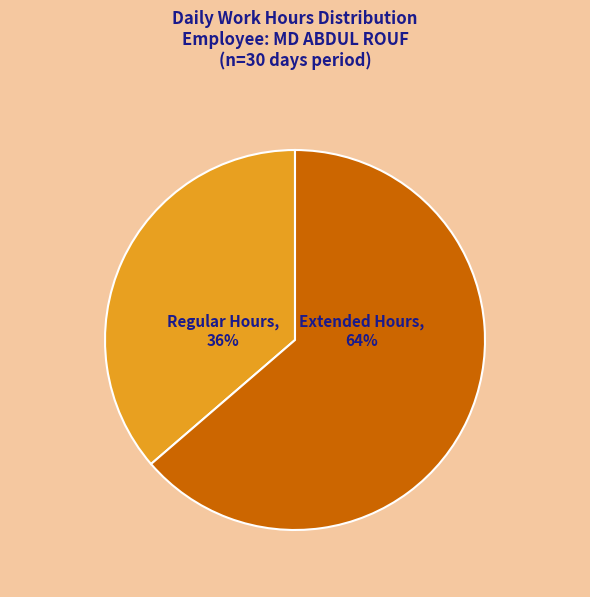

To the nearest percent, what is the average slice percentage?

50%